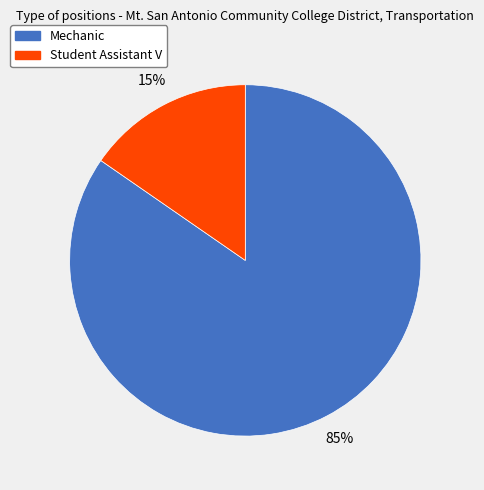

The Mechanic slice represents 99% of the pie. True or false?

False